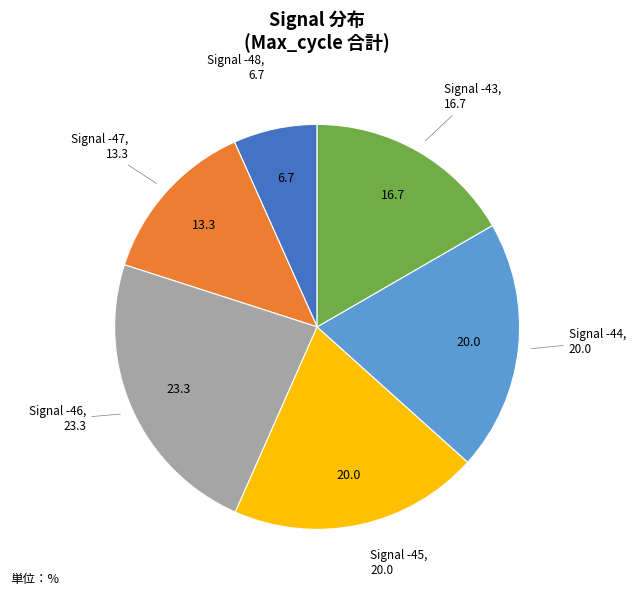

Count the number of slices in the pie.

6